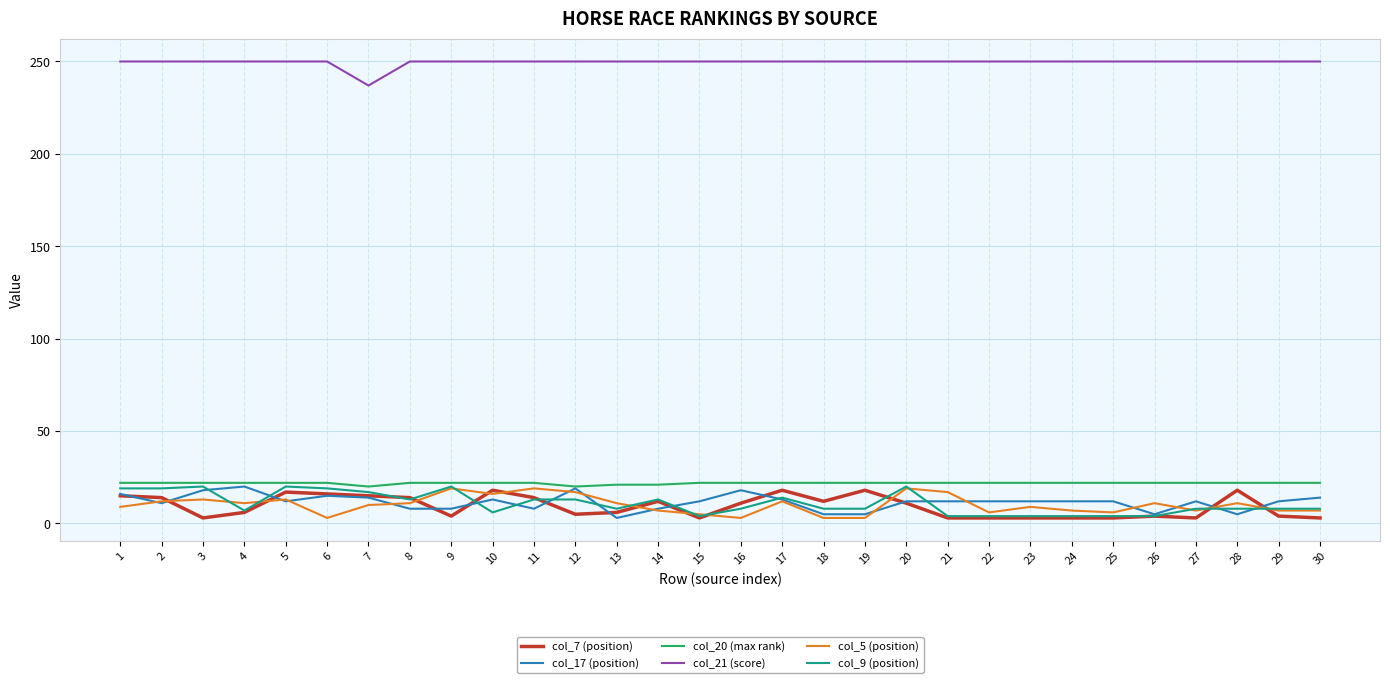

What is the greatest value displayed?

250